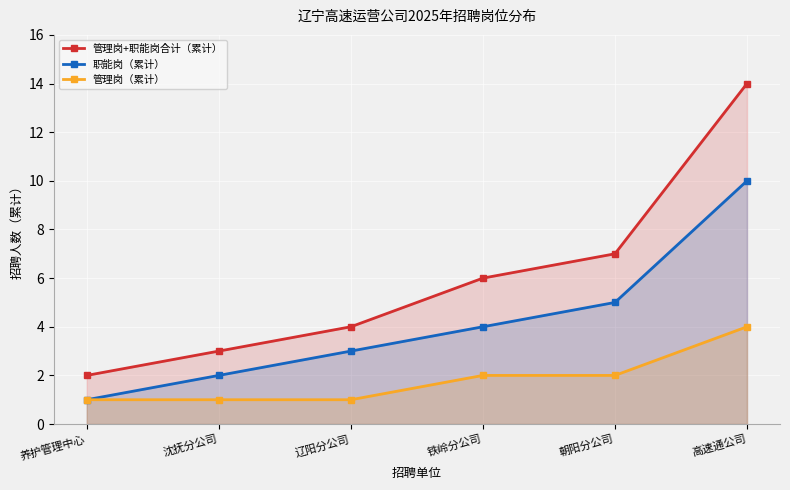

How many categories are shown in the chart?

6